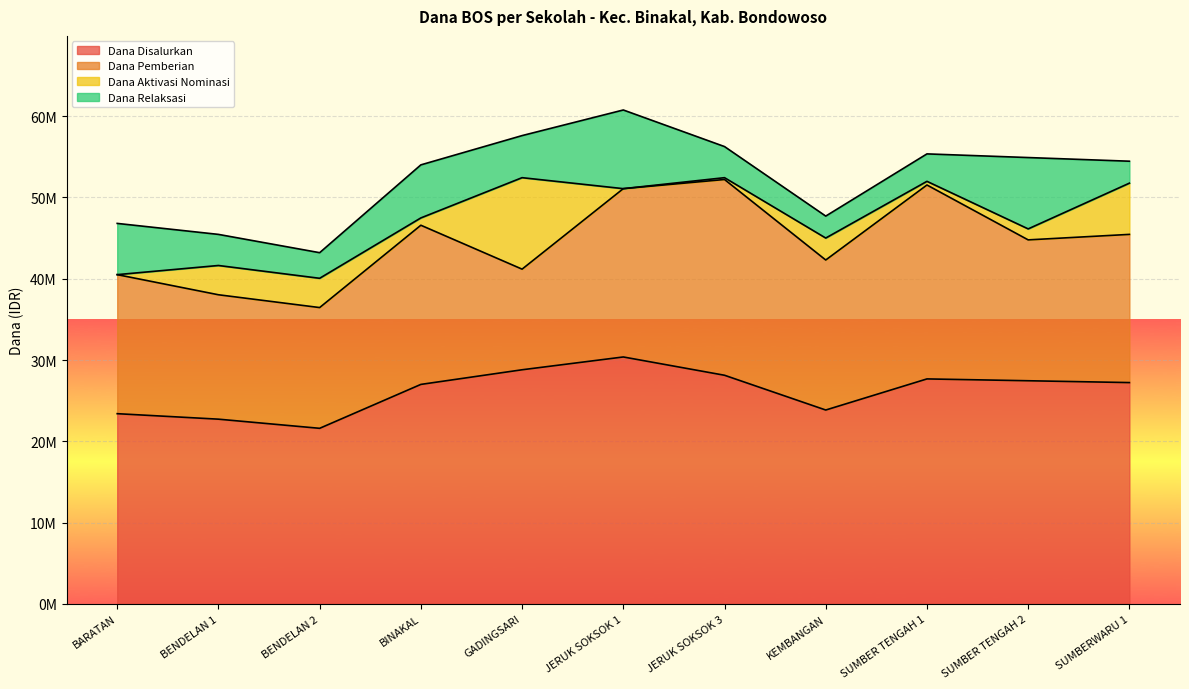

True or false: Dana Relaksasi and Dana Pemberian intersect in this chart.

False